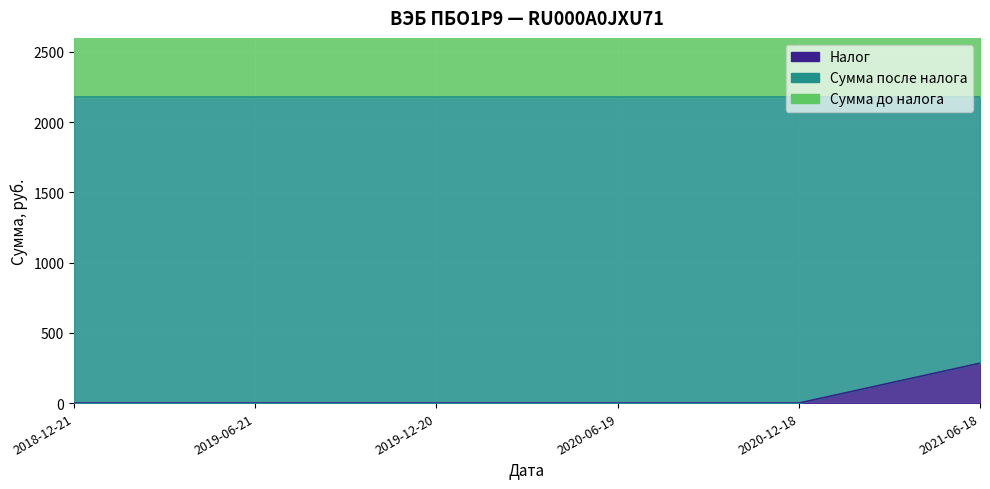

Reading right to left, what are all the values shown in this chart?

Налог: 2021-06-18=284.0	2020-12-18=0.0	2020-06-19=0.0	2019-12-20=0.0	2019-06-21=0.0	2018-12-21=0.0
Сумма после налога: 2021-06-18=1897.5	2020-12-18=2181.5	2020-06-19=2181.5	2019-12-20=2181.5	2019-06-21=2181.5	2018-12-21=2181.5
Сумма до налога: 2021-06-18=2181.5	2020-12-18=2181.5	2020-06-19=2181.5	2019-12-20=2181.5	2019-06-21=2181.5	2018-12-21=2181.5